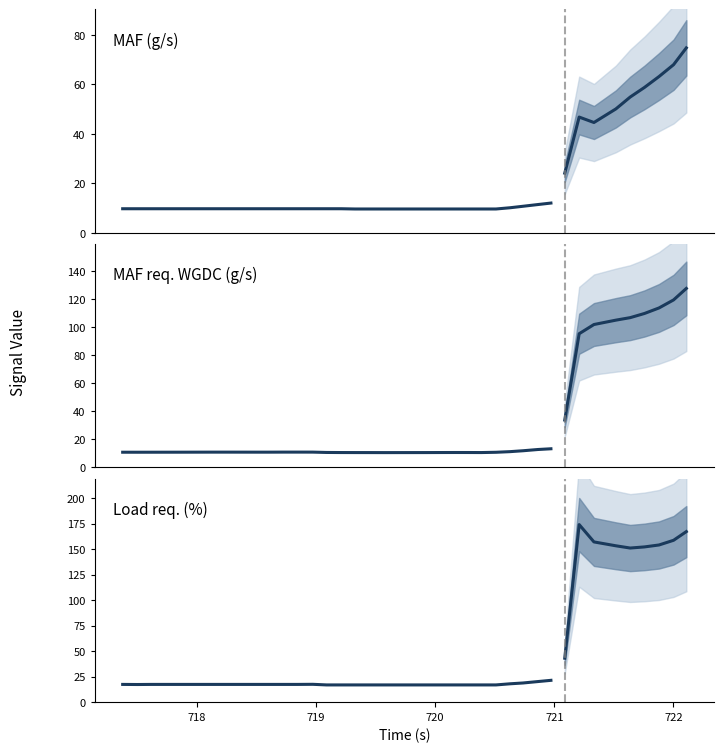

List the labels in order of MAF (g/s) value, smallest first.

719.328, 719.447, 719.575, 719.688, 719.817, 719.929, 720.048, 720.169, 720.277, 720.388, 720.511, 717.379, 717.503, 717.619, 717.744, 717.87, 717.995, 718.119, 718.234, 718.358, 718.484, 718.604, 718.733, 718.848, 718.974, 719.089, 719.212, 720.629, 720.738, 720.863, 720.972, 721.088, 721.333, 721.209, 721.517, 721.637, 721.757, 721.879, 722.001, 722.108